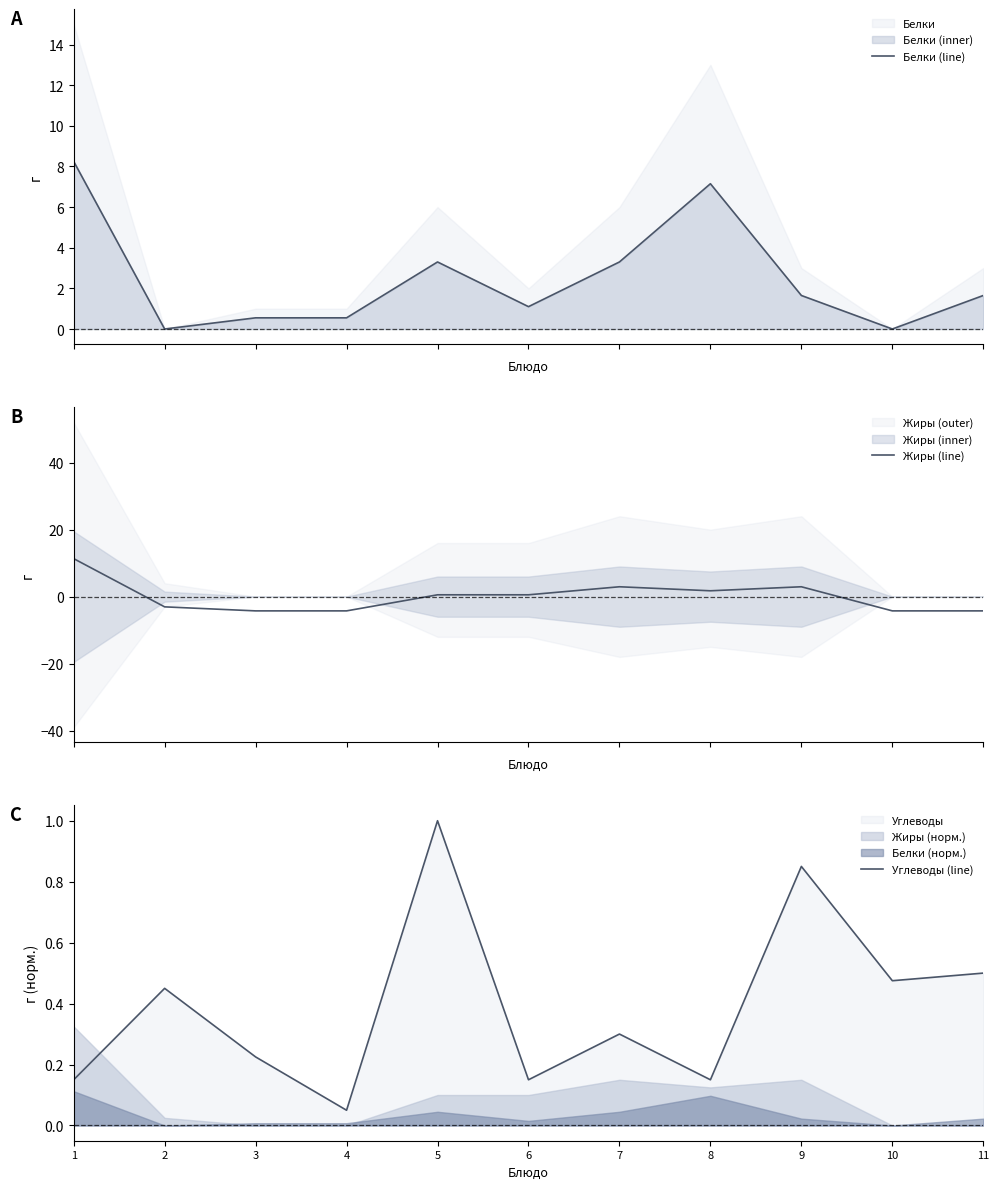

How many categories are shown in the chart?

11